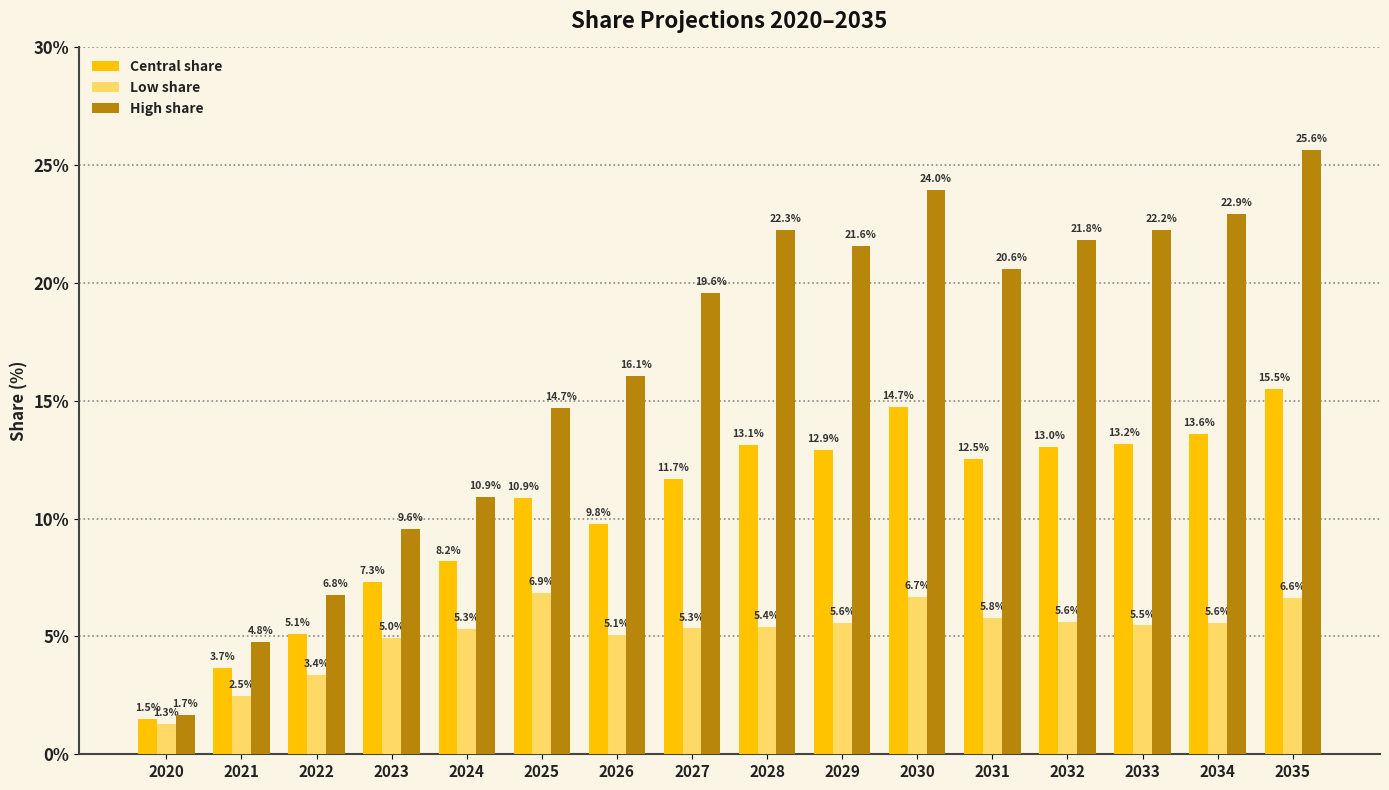

List the series in order of their overall mean, highest first.

High share, Central share, Low share